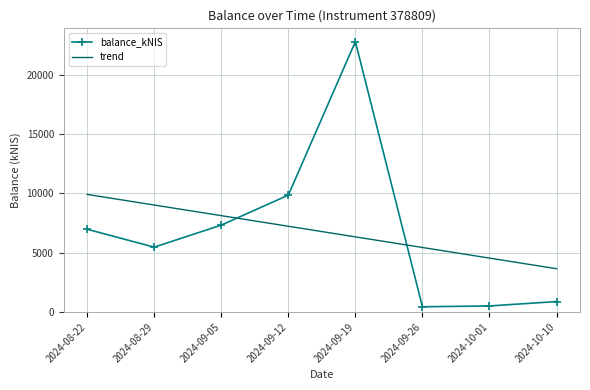

At which category is the sum across all series the highest?

2024-09-19